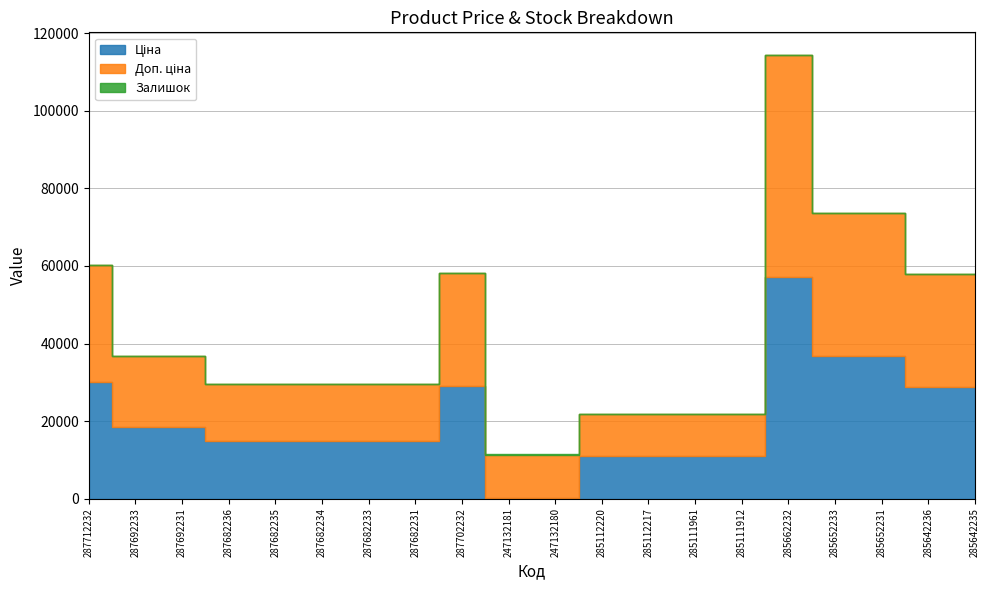

Reading left to right, what are all the values shown in this chart?

Ціна: 30102.8	18420.9	18420.9	14817.6	14817.6	14817.6	14817.6	14817.6	29152.3	111.8	111.8	10964.4	10964.4	10964.4	10964.4	57258.0	36841.8	36841.8	28901.7	28901.7
Доп. ціна: 30102.8	18420.9	18420.9	14817.6	14817.6	14817.6	14817.6	14817.6	29152.3	11182.0	11182.0	10964.4	10964.4	10964.4	10964.4	57258.0	36841.8	36841.8	28901.7	28901.7
Залишок: 0.0	0.0	0.0	0.0	0.0	0.0	0.0	0.0	0.0	260.0	290.0	17.0	17.0	17.0	15.0	13.0	14.0	23.0	16.0	14.0